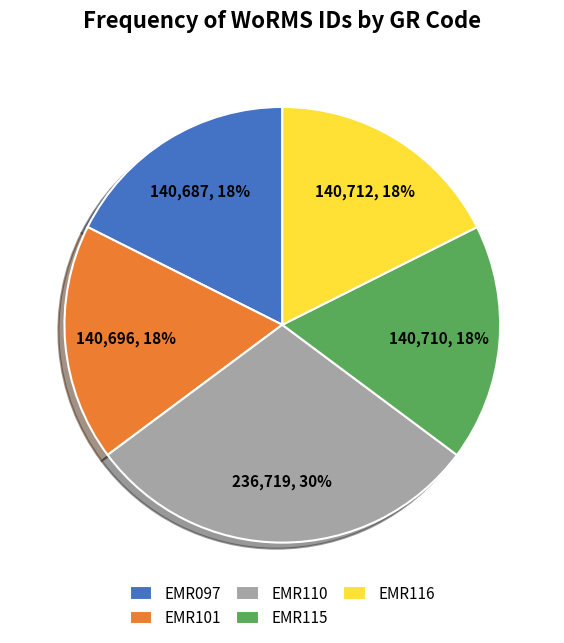

True or false: EMR116 accounts for 31% of the total.

False